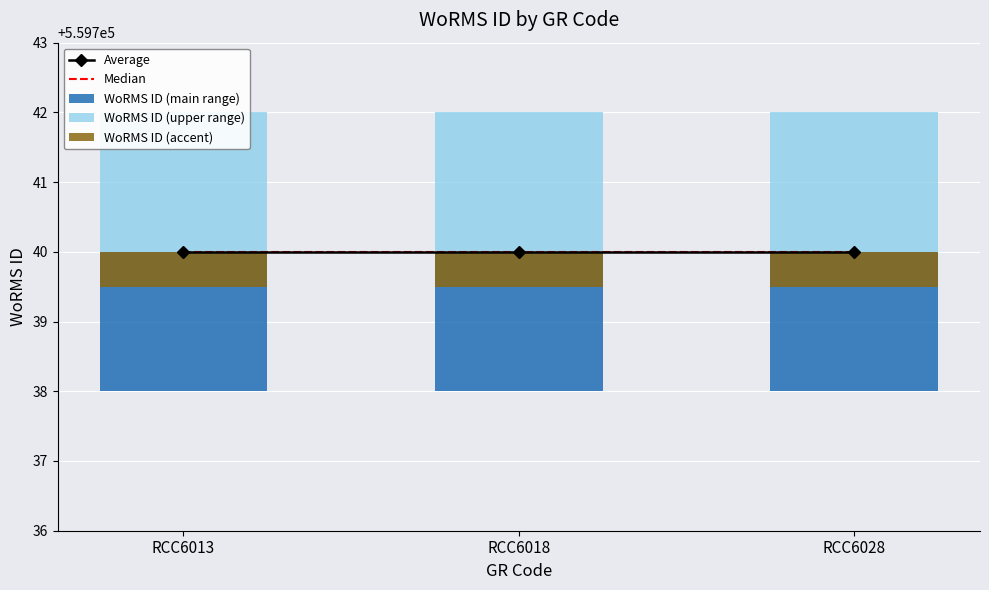

Between RCC6018 and RCC6013, which is larger?

RCC6018